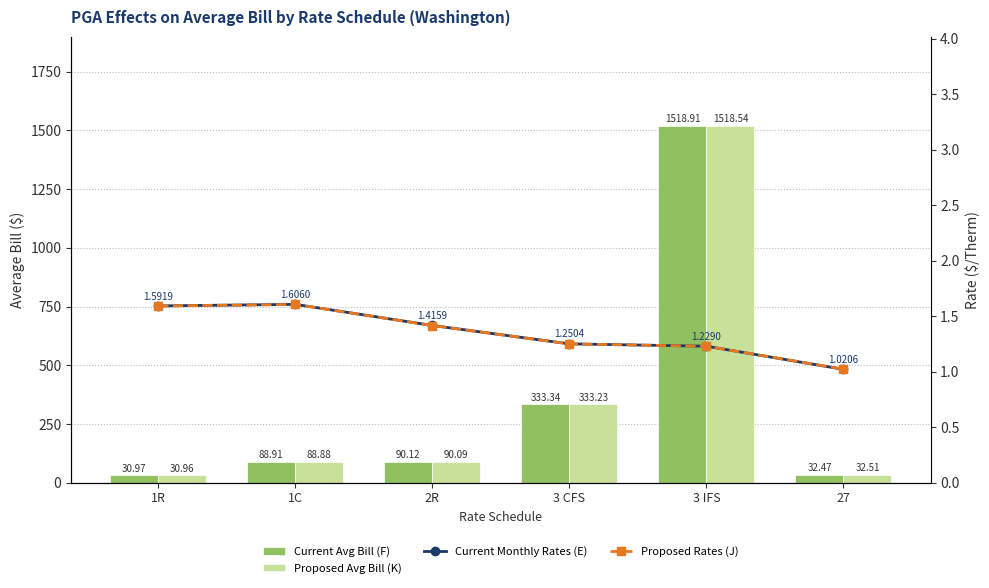

What value does the Proposed Rates (J) series have at 3 IFS?

1.2